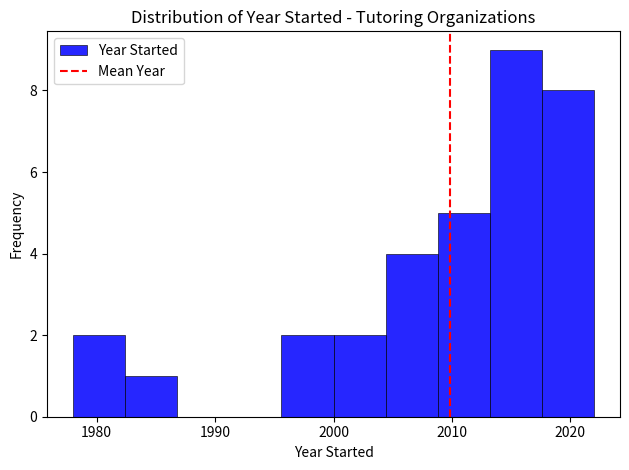

Reading left to right, transcribe this chart: for each bar, give the range it covers on the x-axis and its height. Neither the bar edges nor the heights are printed on the chart, so give them approximately, as read against the axes.

1978.0 to 1982.4: 2
1982.4 to 1986.8: 1
1986.8 to 1991.2: 0
1991.2 to 1995.6: 0
1995.6 to 2000.0: 2
2000.0 to 2004.4: 2
2004.4 to 2008.8: 4
2008.8 to 2013.2: 5
2013.2 to 2017.6: 9
2017.6 to 2022.0: 8